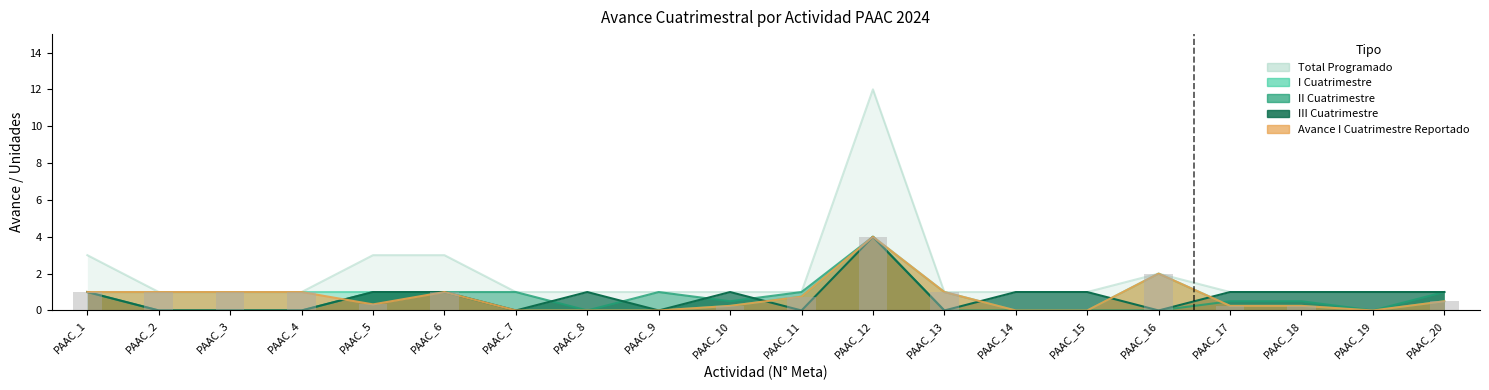

Between PAAC_14 and PAAC_1, which is larger?

PAAC_1